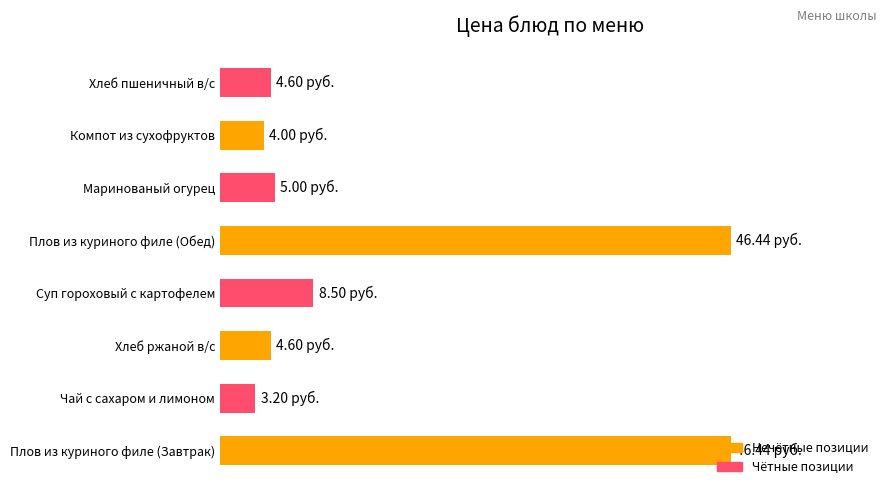

Does the chart contain any negative values?

No